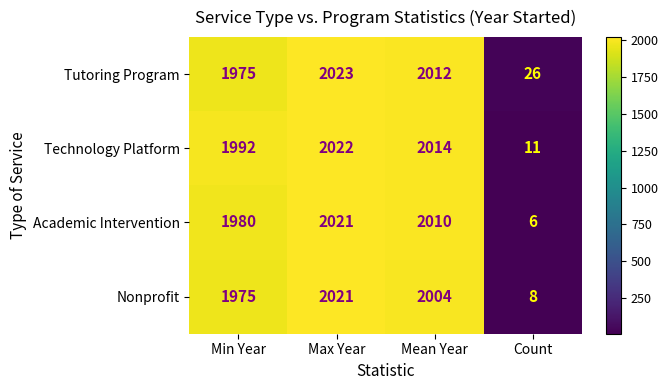

List the labels in order of Academic Intervention value, largest first.

Max Year, Mean Year, Min Year, Count